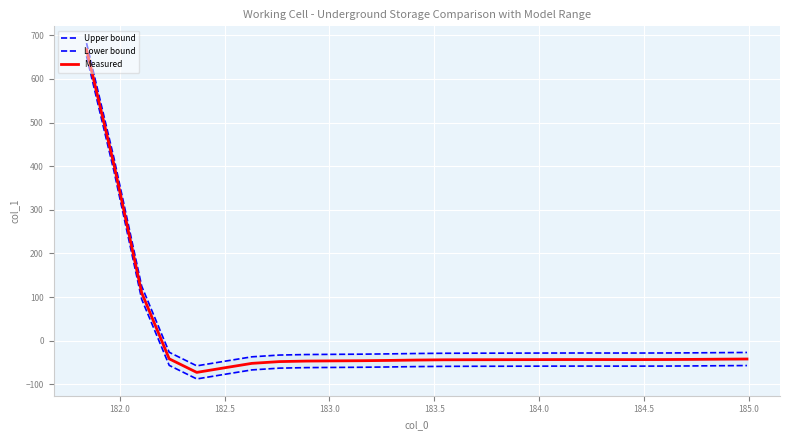

What is the highest value of the Measured series?

667.0